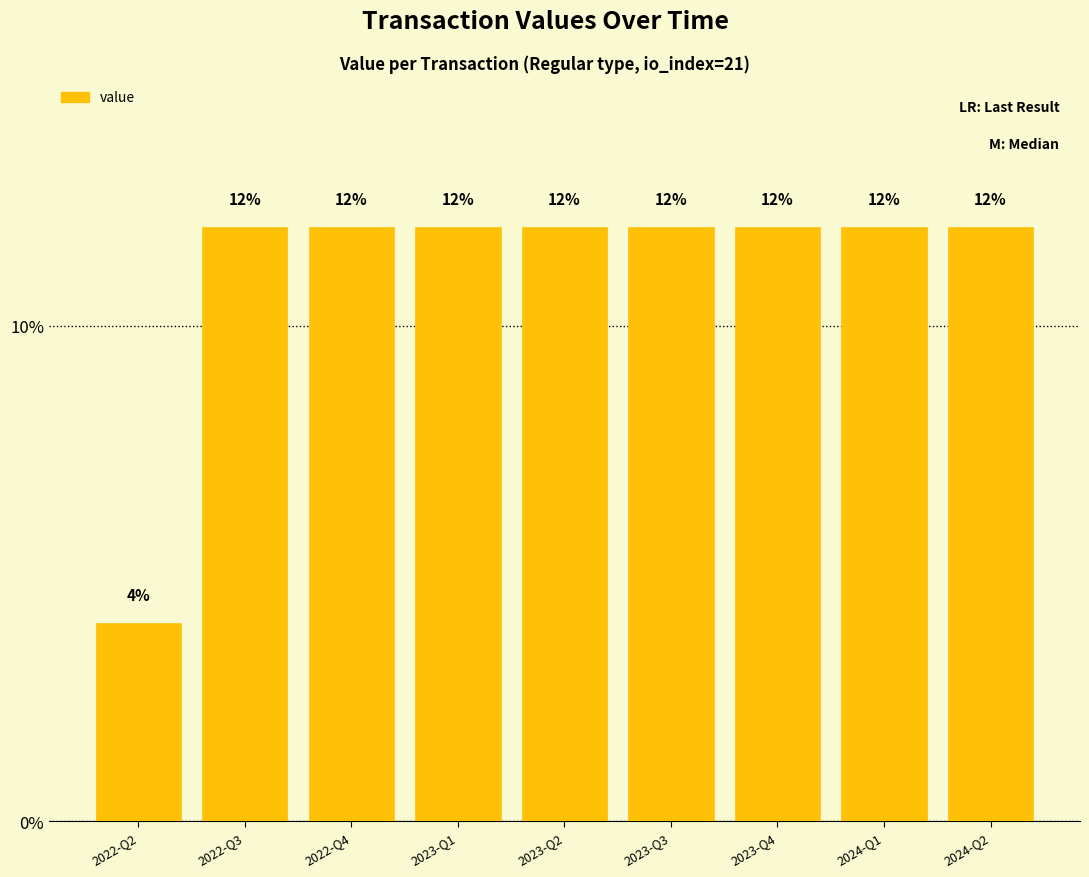

What is the average value?

11